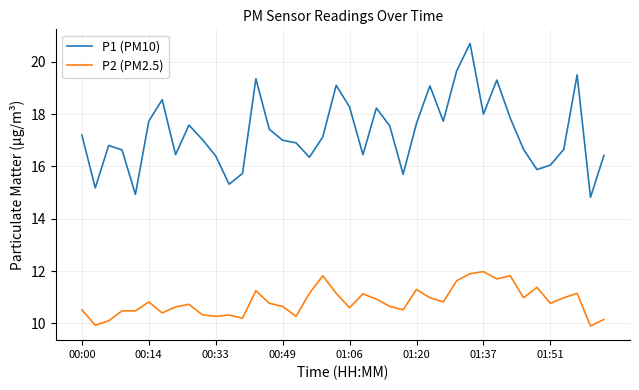

Rank the series by their maximum value, from lowest to highest.

P2 (PM2.5), P1 (PM10)